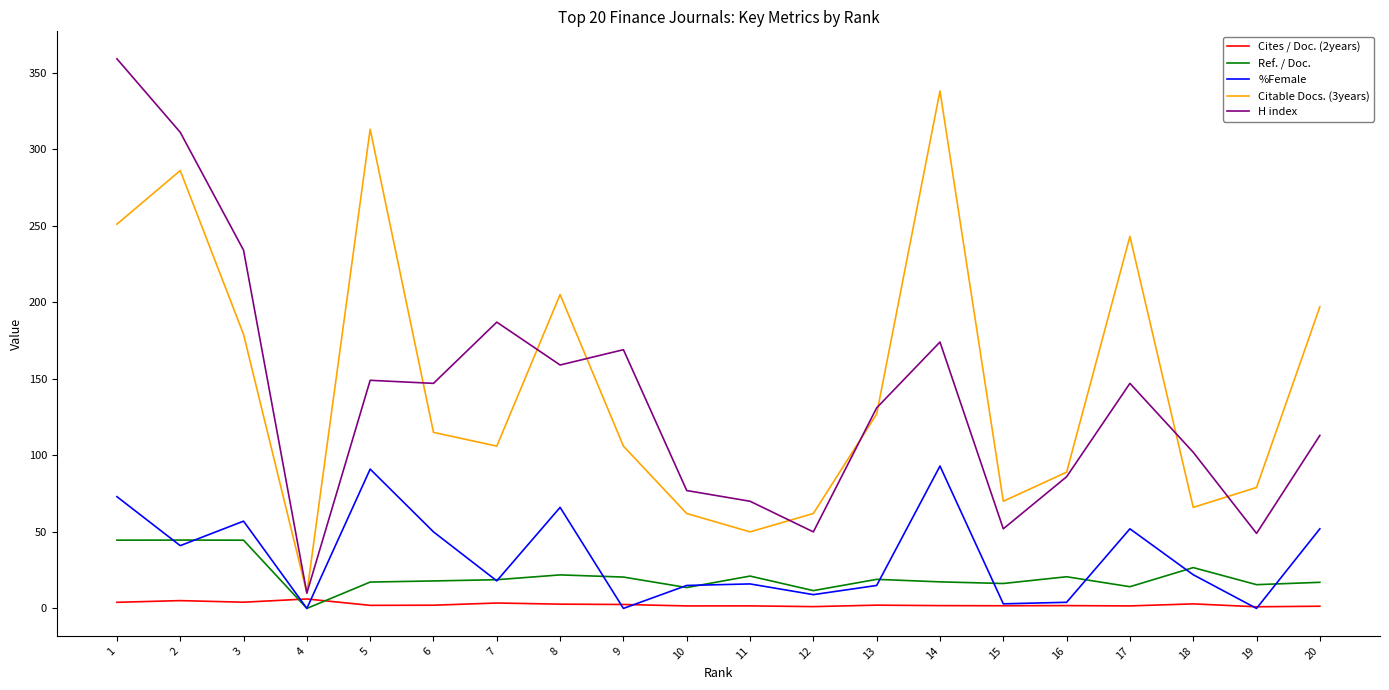

Is it true that H index equals 131.0 at 13?

True